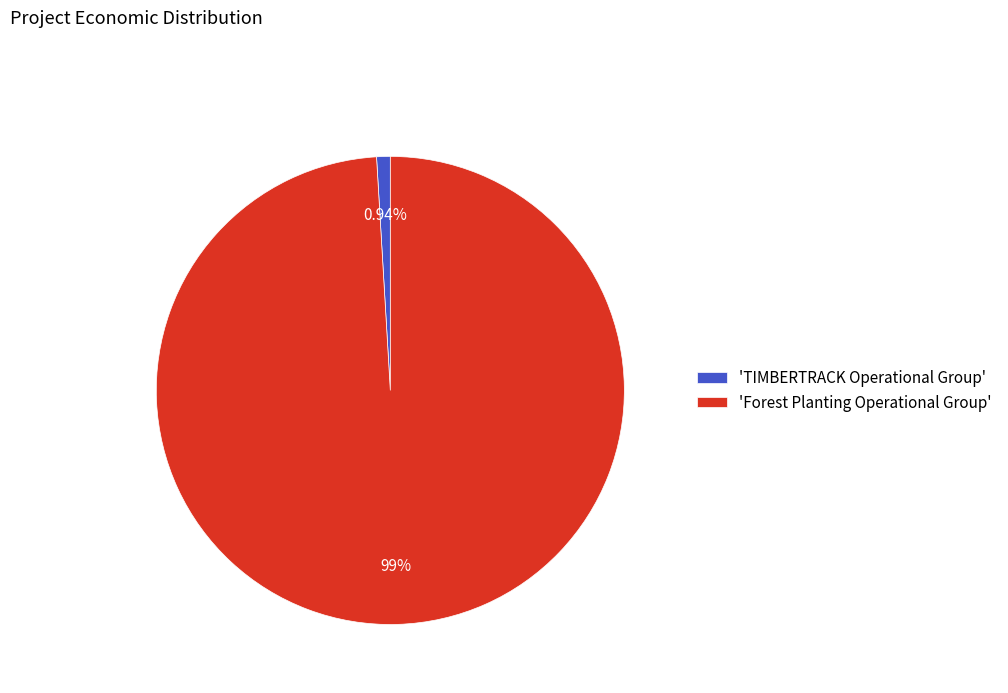

What is the smallest slice in the pie chart?

'TIMBERTRACK Operational Group'